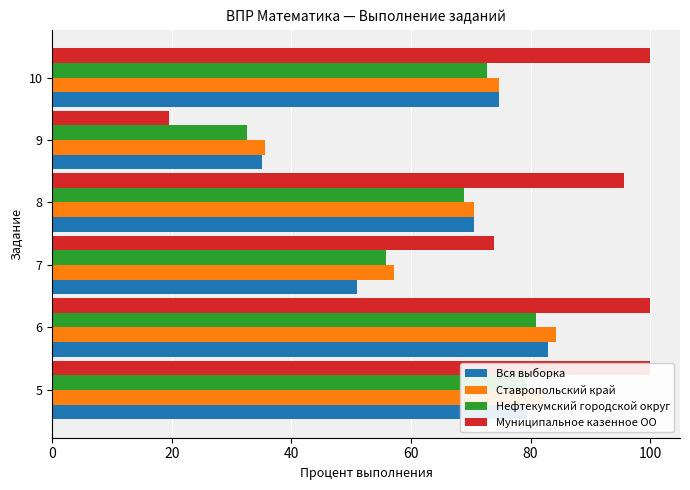

What are all the series names shown in the legend?

Вся выборка, Ставропольский край, Нефтекумский городской округ, Муниципальное казенное ОО